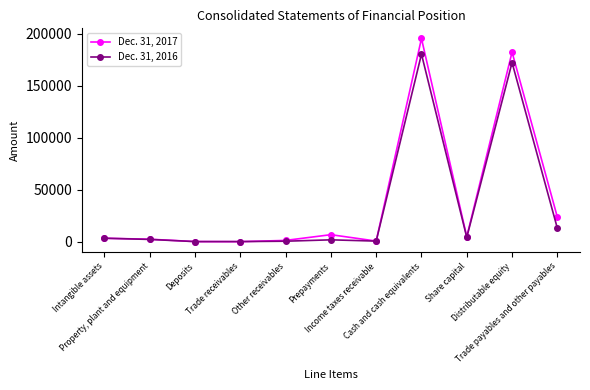

What is the maximum value shown in the chart?

195351